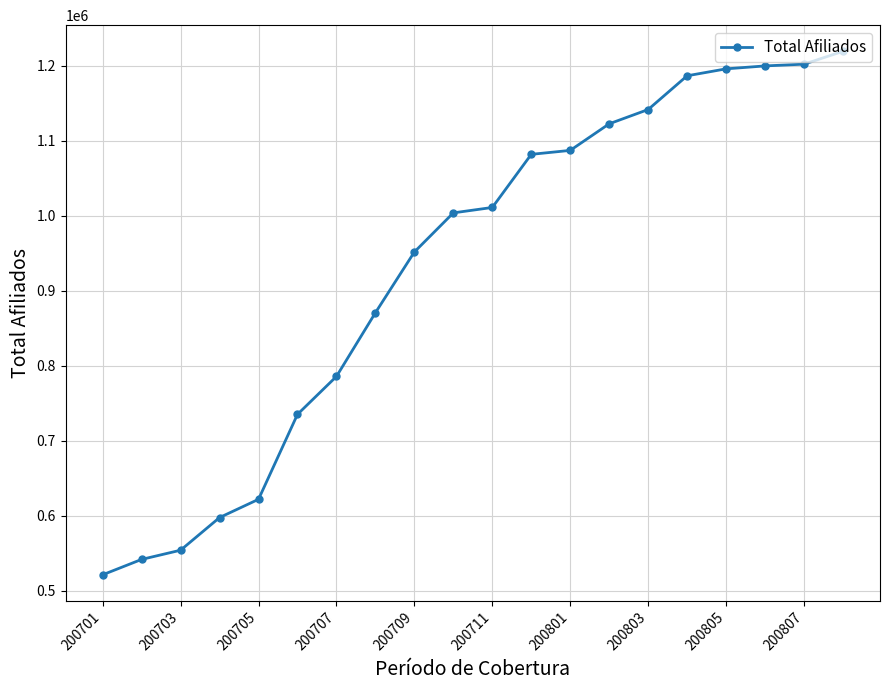

What is the difference between the second highest and minimum values?

681244